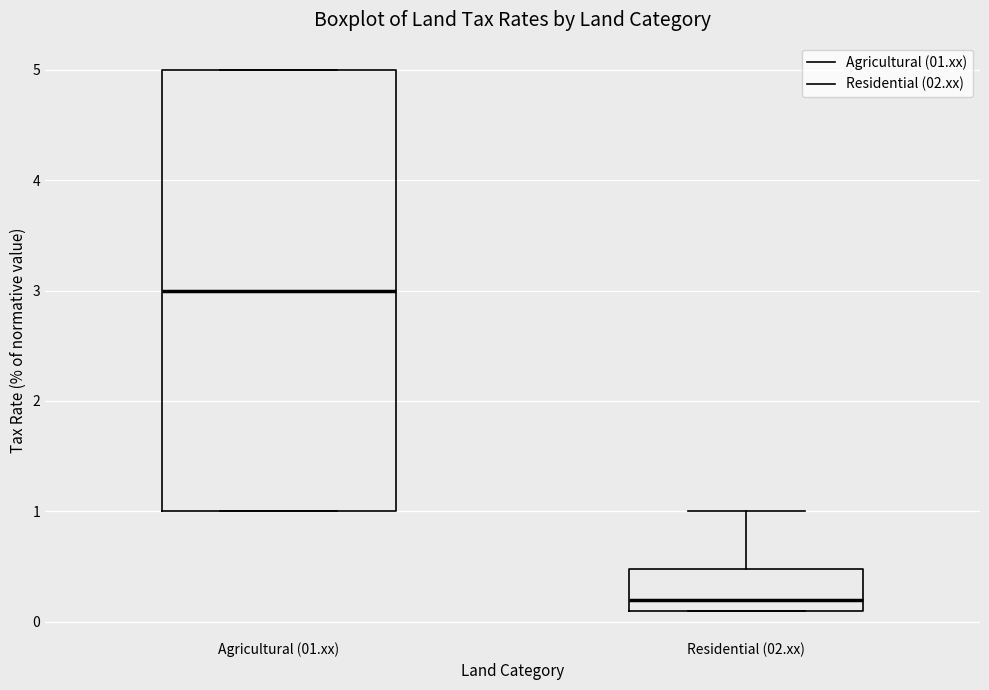

Reading left to right, read every box against the y-axis: the position of its median line, the range the box covers, and the ends of its whiskers. The values are not printed on the chart, so give them approximately, as read against the axis.

Agricultural (01.xx): median 3.0, box 1.0 to 5.0, whiskers 1.0 to 5.0
Residential (02.xx): median 0.2, box 0.1 to 0.5, whiskers 0.1 to 1.0